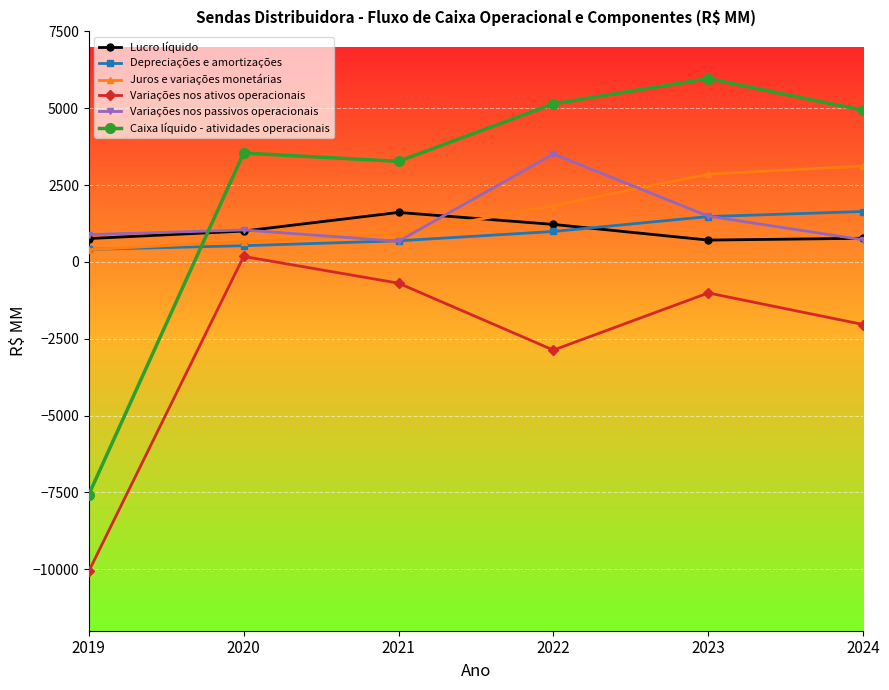

Which series has the widest spread of values?

Caixa líquido - atividades operacionais